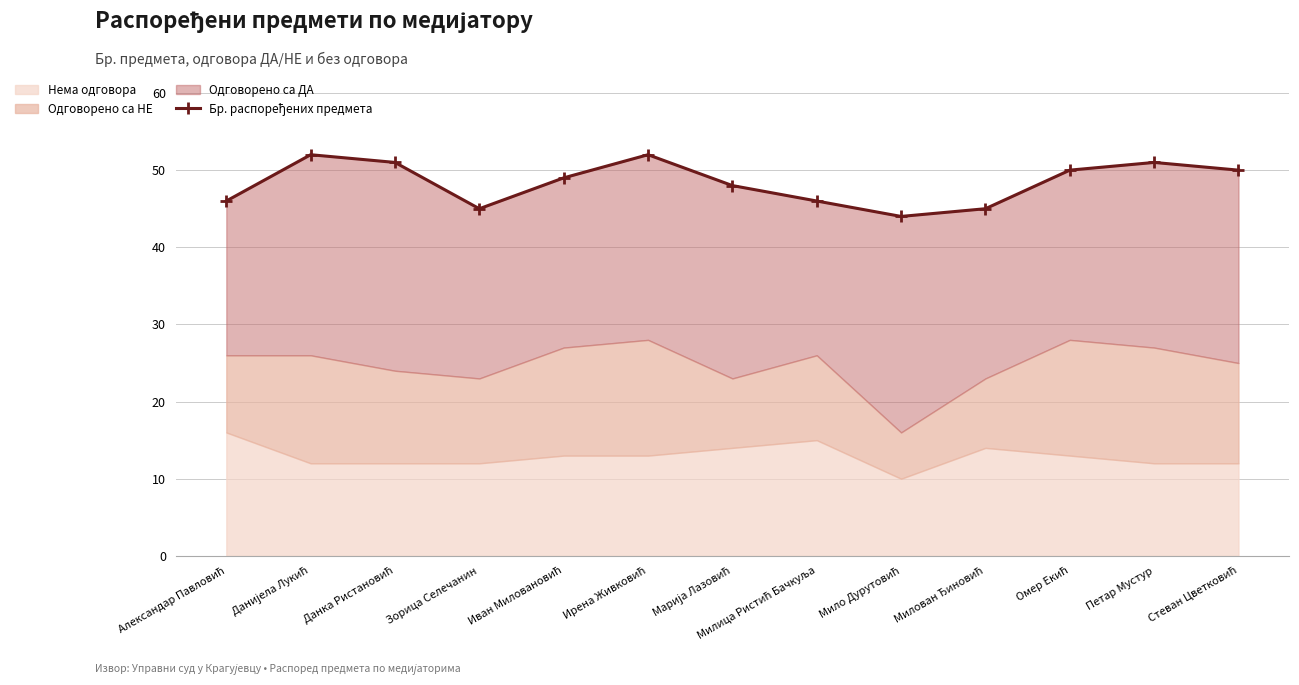

List the labels in order of value, largest first.

Данијела Лукић, Ирена Живковић, Данка Ристановић, Петар Мустур, Омер Екић, Стеван Цветковић, Иван Миловановић, Марија Лазовић, Александар Павловић, Милица Ристић Бачкуља, Зорица Селечанин, Милован Ђиновић, Мило Дурутовић